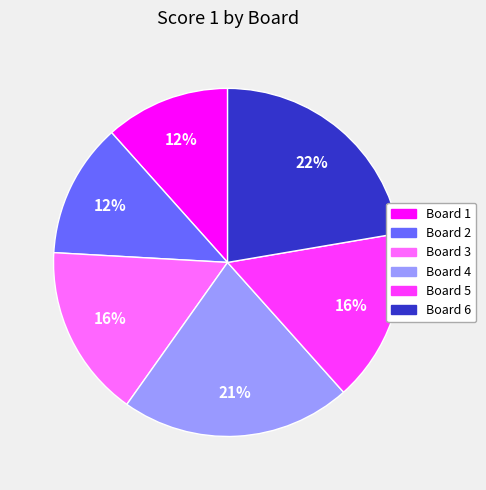

To the nearest percent, what portion does Board 1 represent?

12%